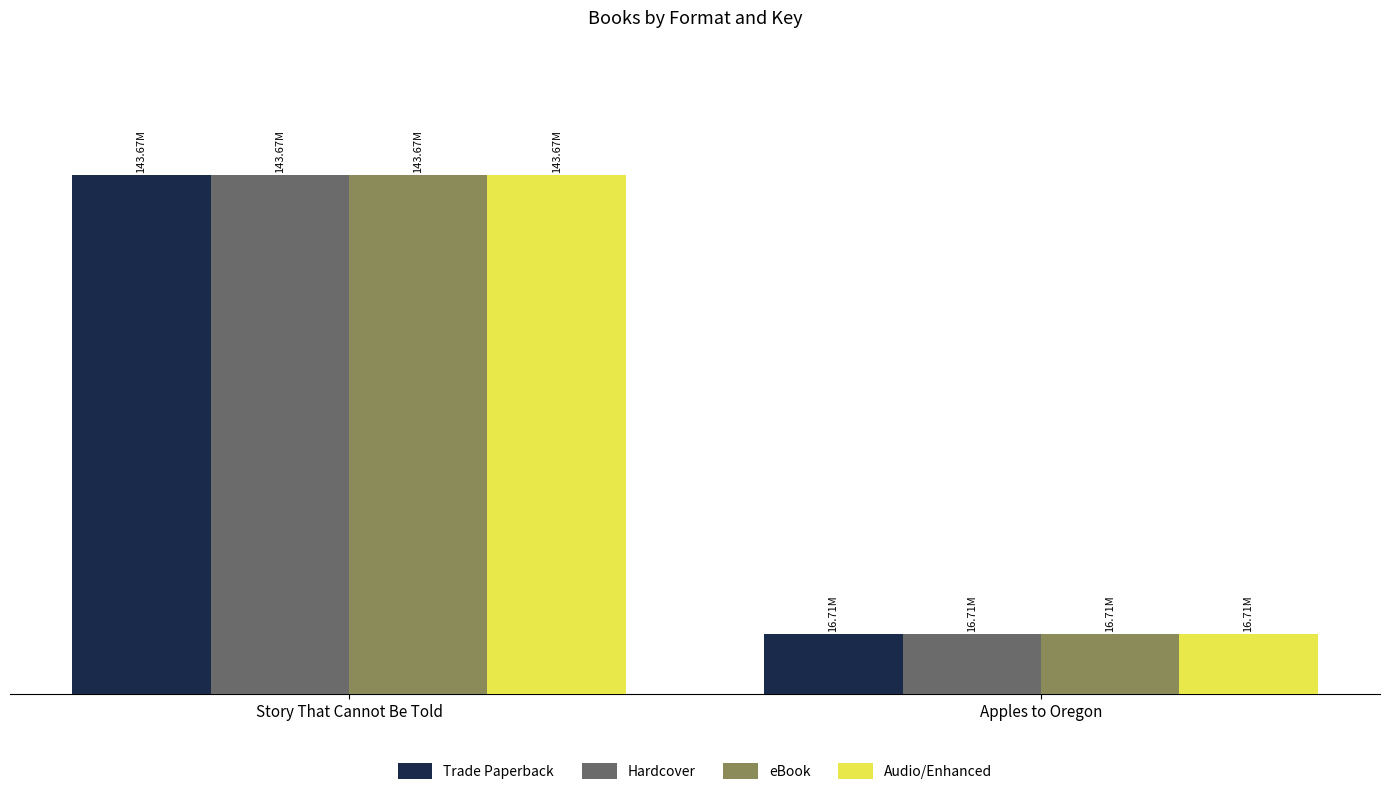

What position from the left is Apples to Oregon?

2